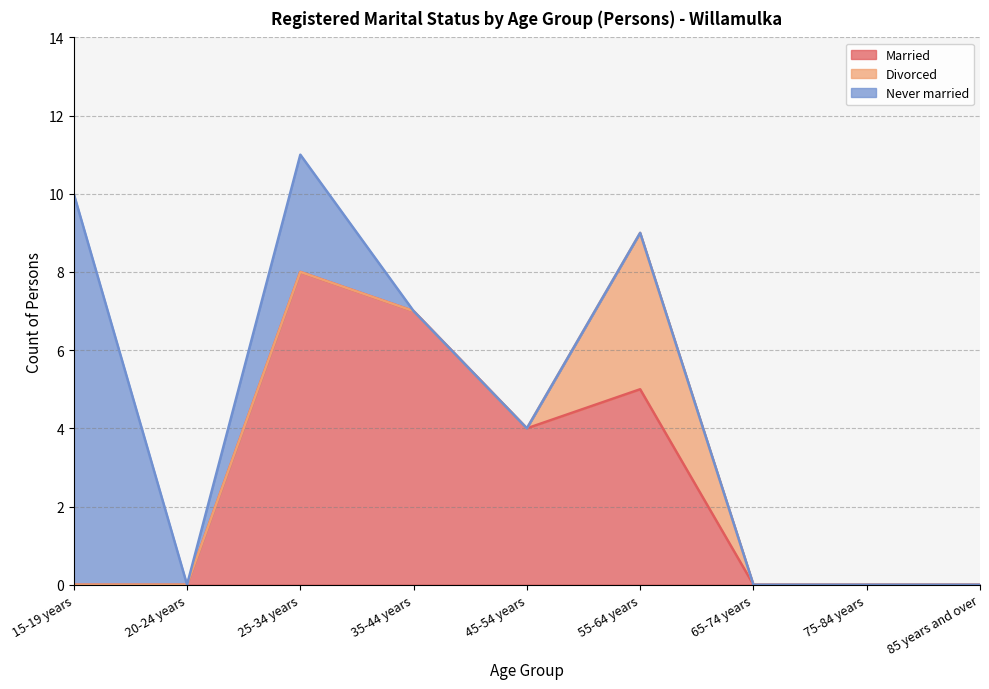

How many values in the Married series exceed 0?

4